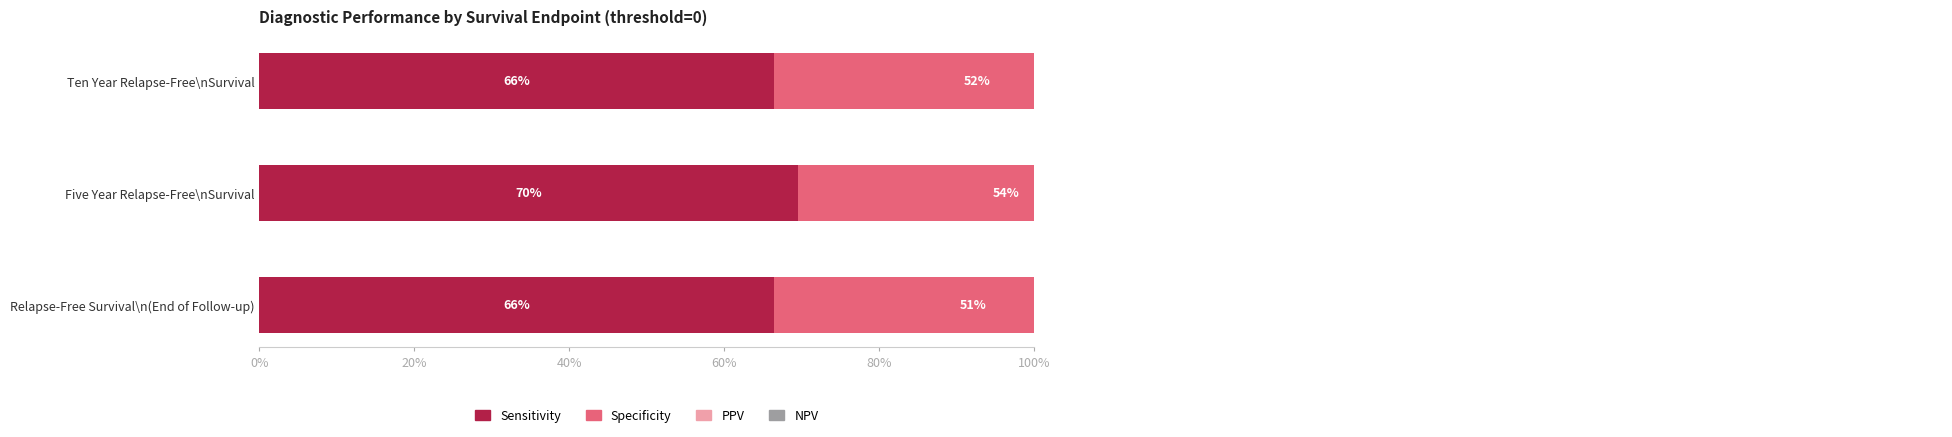

The Sensitivity series shows 0.7 at Ten Year Relapse-Free\nSurvival. True or false?

True